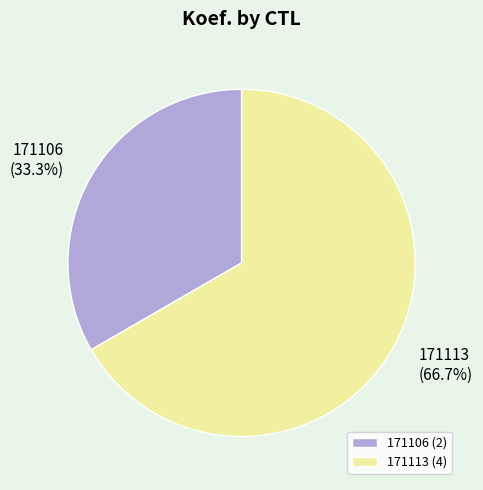

True or false: 171106 accounts for 43% of the total.

False